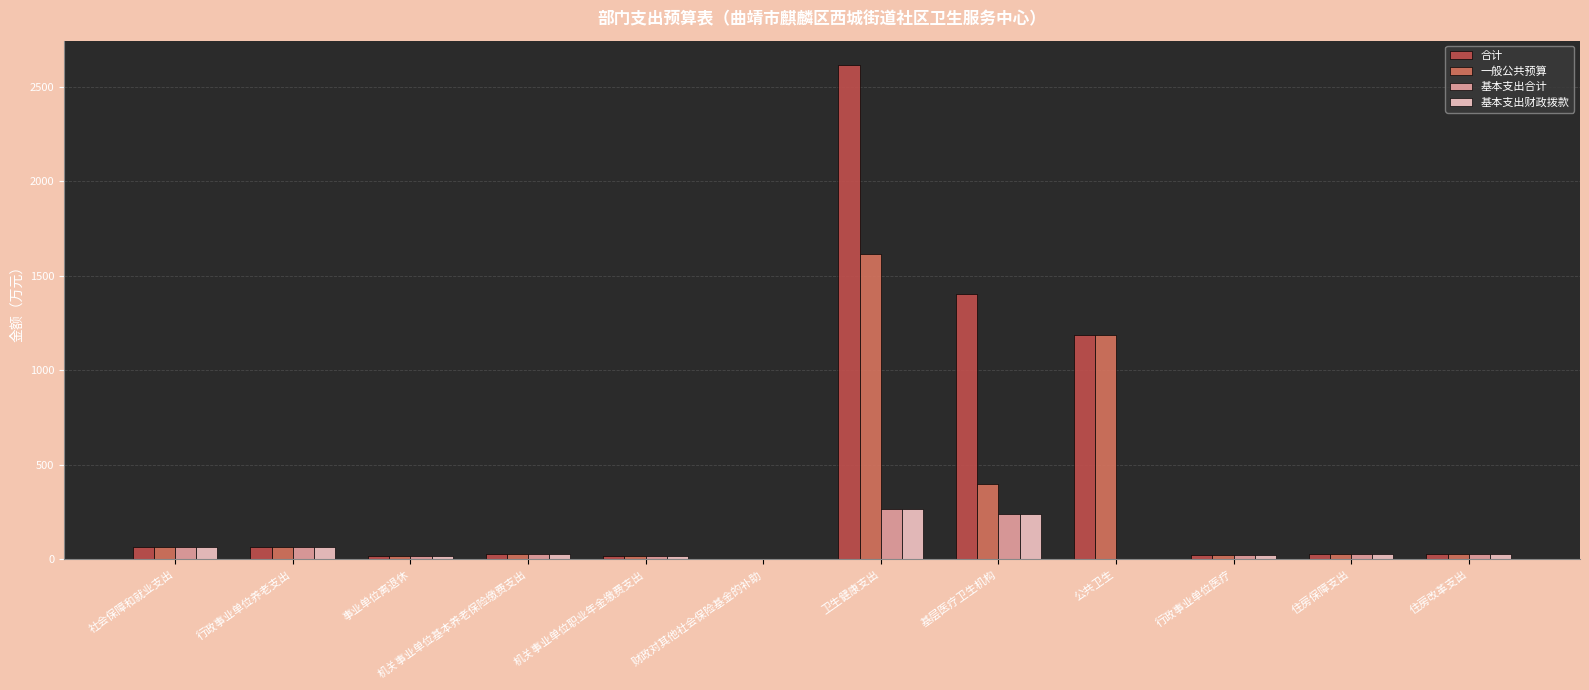

What is the total value across all series at 机关事业单位职业年金缴费支出?

60.0